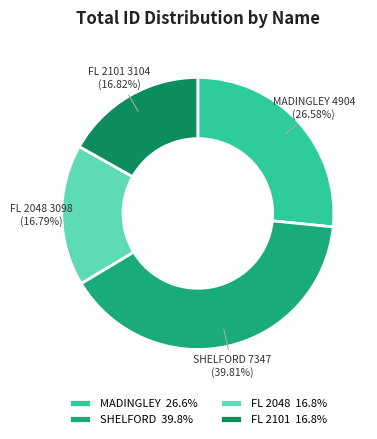

What is the largest slice in the pie chart?

SHELFORD